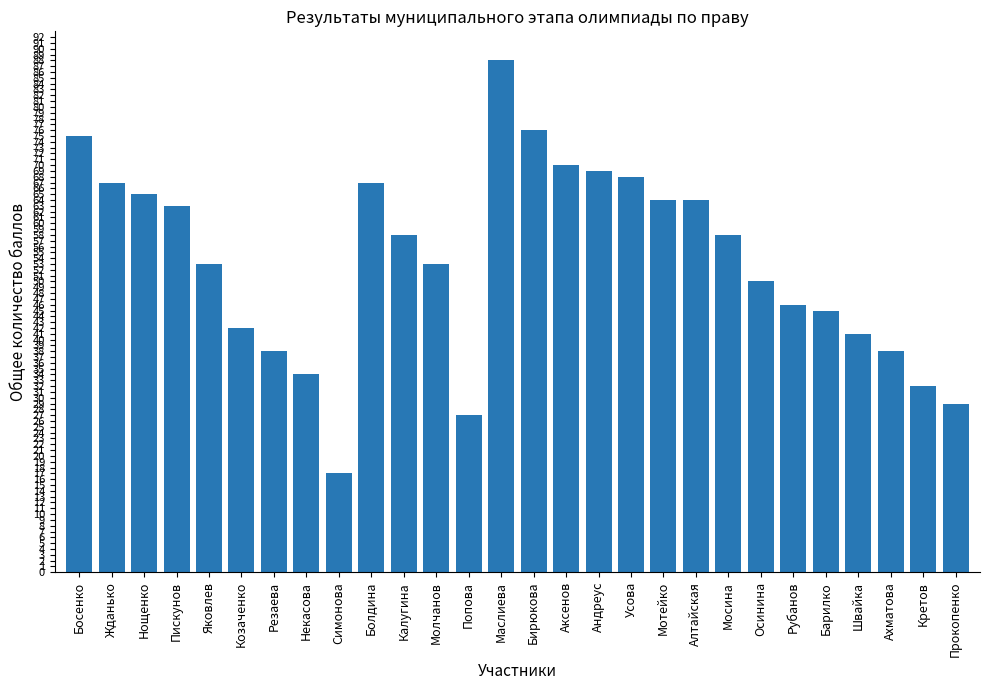

What is the label of the 13th bar from the left?

Попова